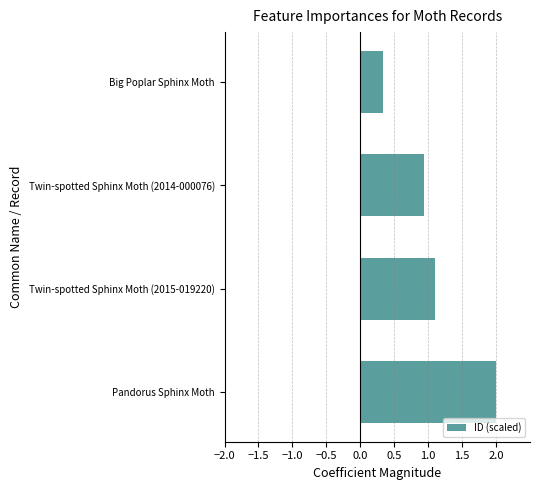

How many values are below 1?

2